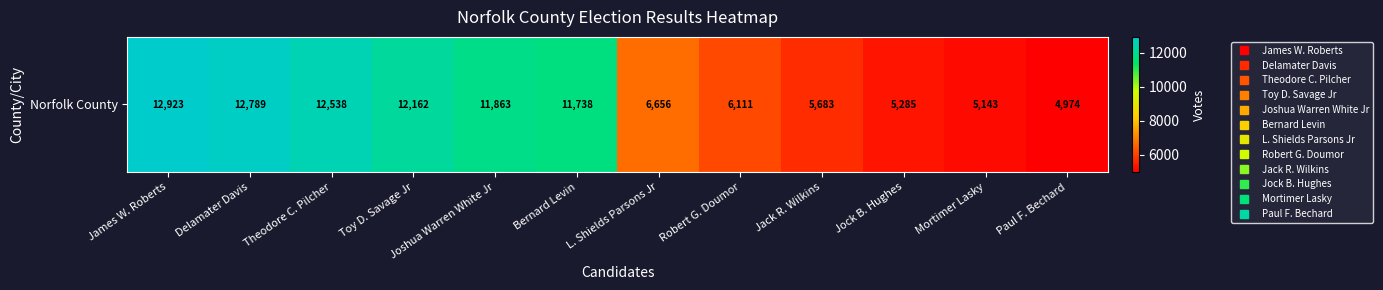

Which label corresponds to the smallest value in the chart?

Paul F. Bechard